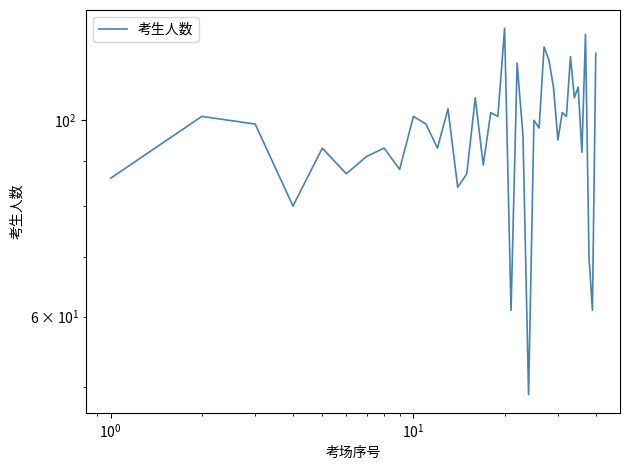

What is the maximum value shown in the chart?

127